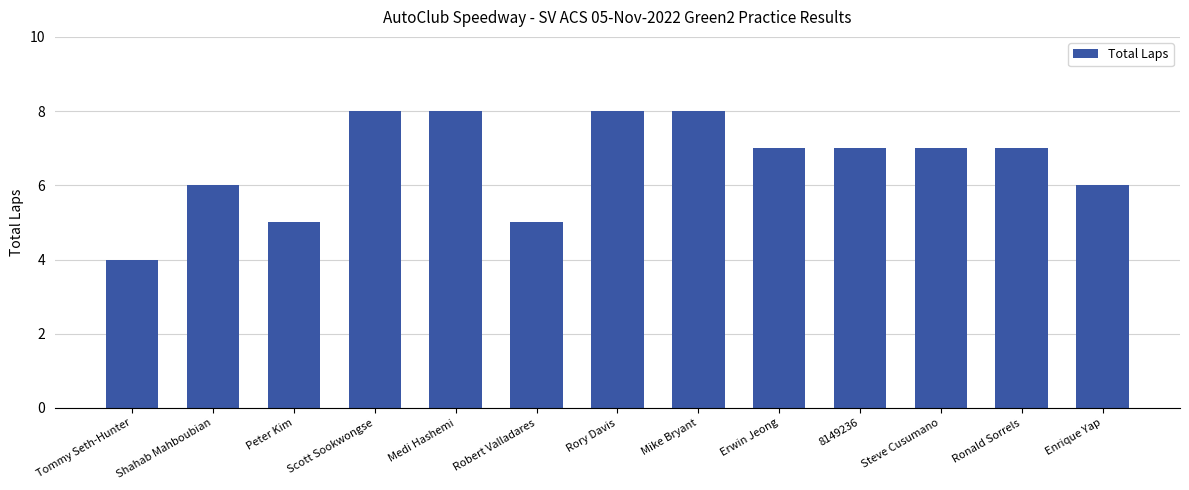

Reading left to right, what are all the values shown in this chart?

Tommy Seth-Hunter=4	Shahab Mahboubian=6	Peter Kim=5	Scott Sookwongse=8	Medi Hashemi=8	Robert Valladares=5	Rory Davis=8	Mike Bryant=8	Erwin Jeong=7	8149236=7	Steve Cusumano=7	Ronald Sorrels=7	Enrique Yap=6